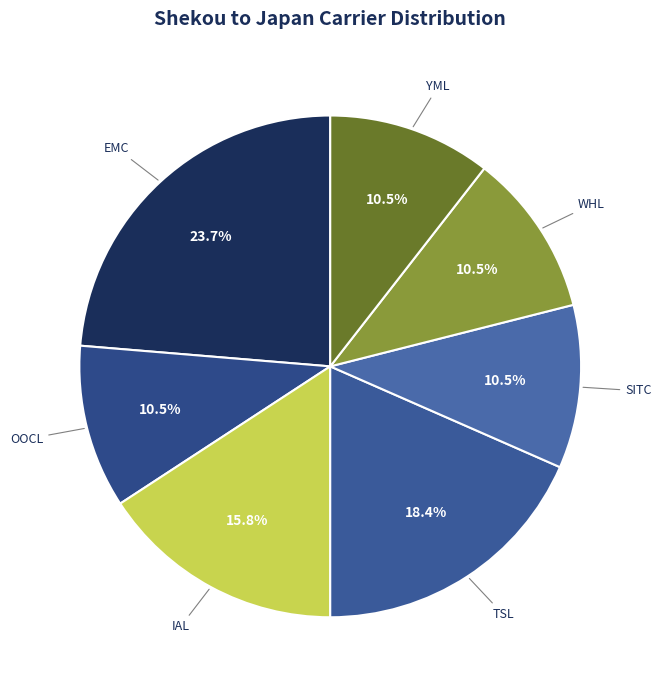

To the nearest percent, what portion does TSL represent?

18%